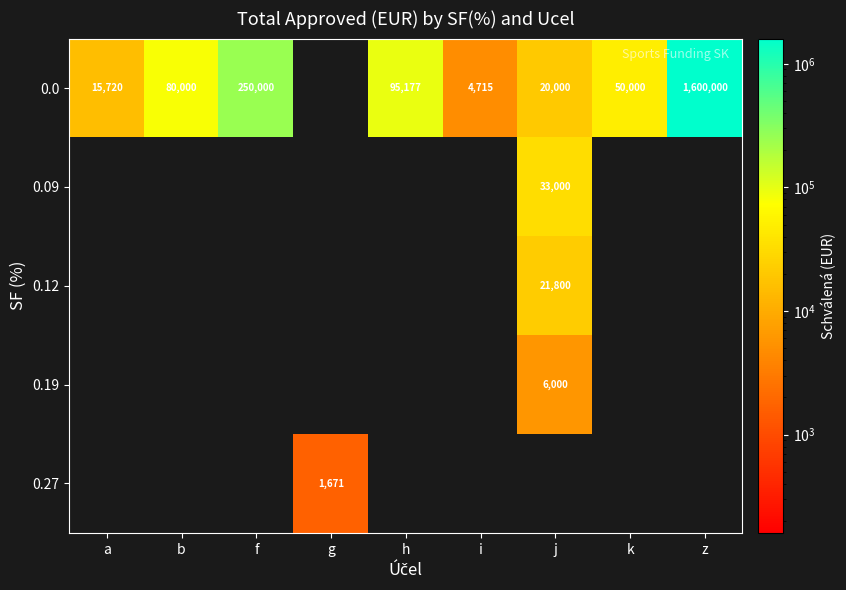

What is the sum of the 0.0 values at j and f?

270000